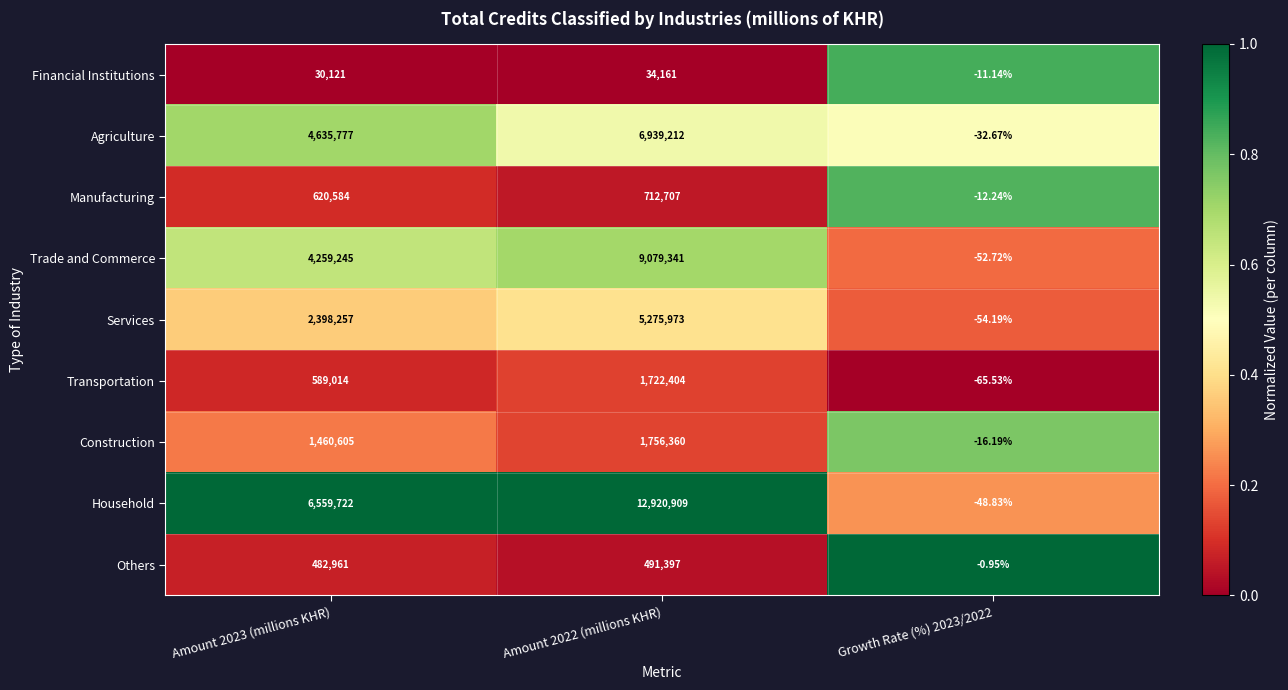

Which series has the largest total across all categories?

Household